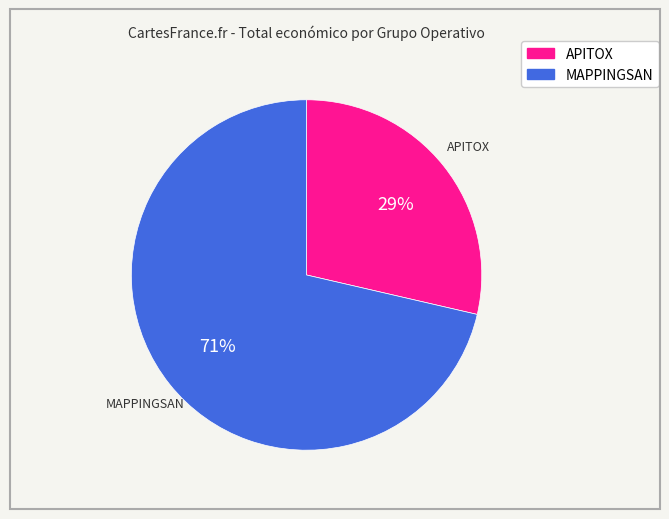

Rank the categories by value from highest to lowest.

MAPPINGSAN, APITOX